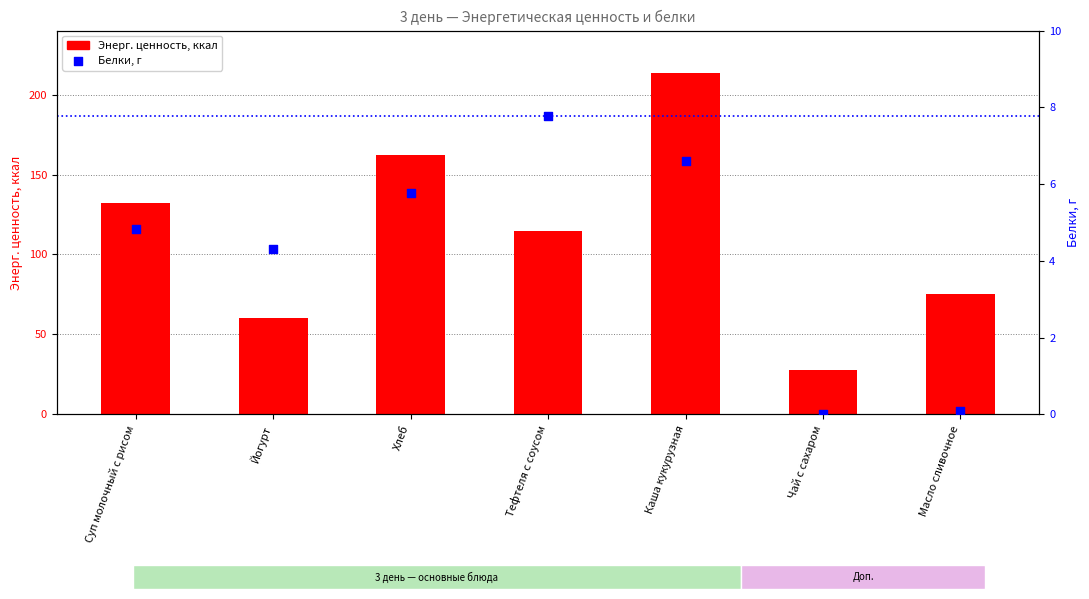

Which series has the widest spread of Y values?

Энерг. ценность, ккал